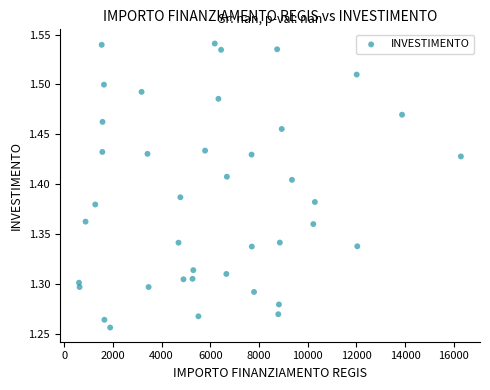

What is the range of Y values (max minus min)?

0.3